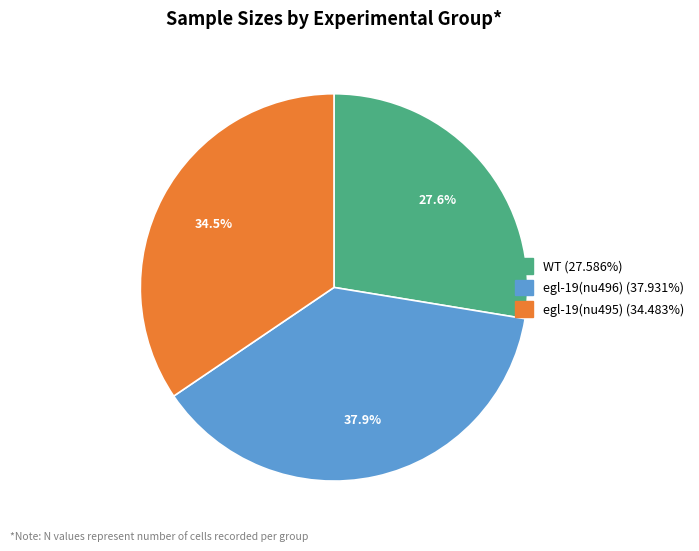

What portion of the pie excludes egl-19(nu496)?

62.1%